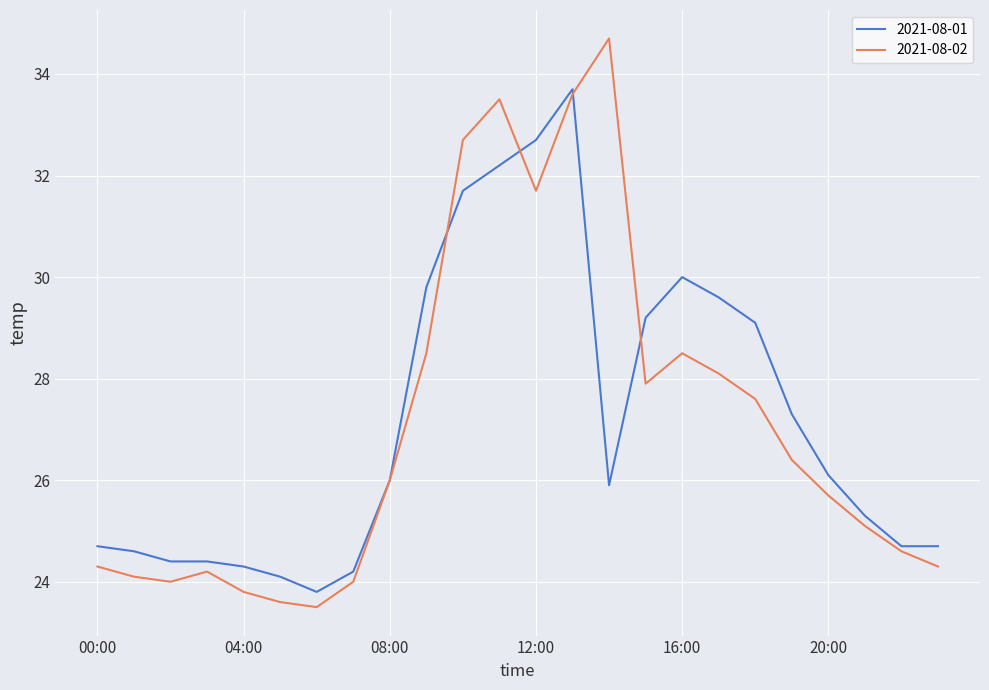

What is the highest value of the 2021-08-02 series?

34.7